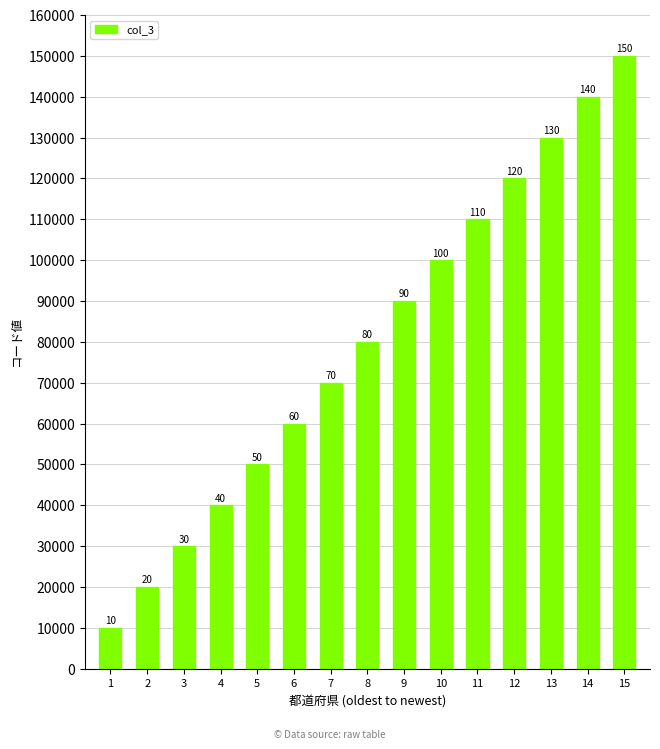

What is the value of the 6th bar from the left?

60003